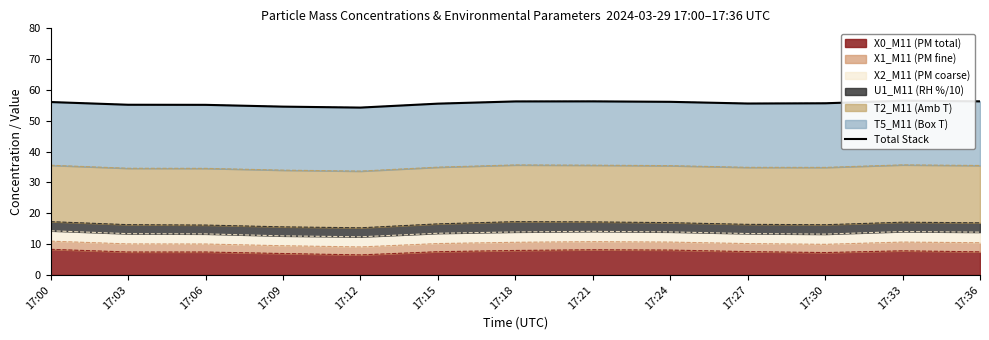

What is the value of the 6th point from the left?

55.6